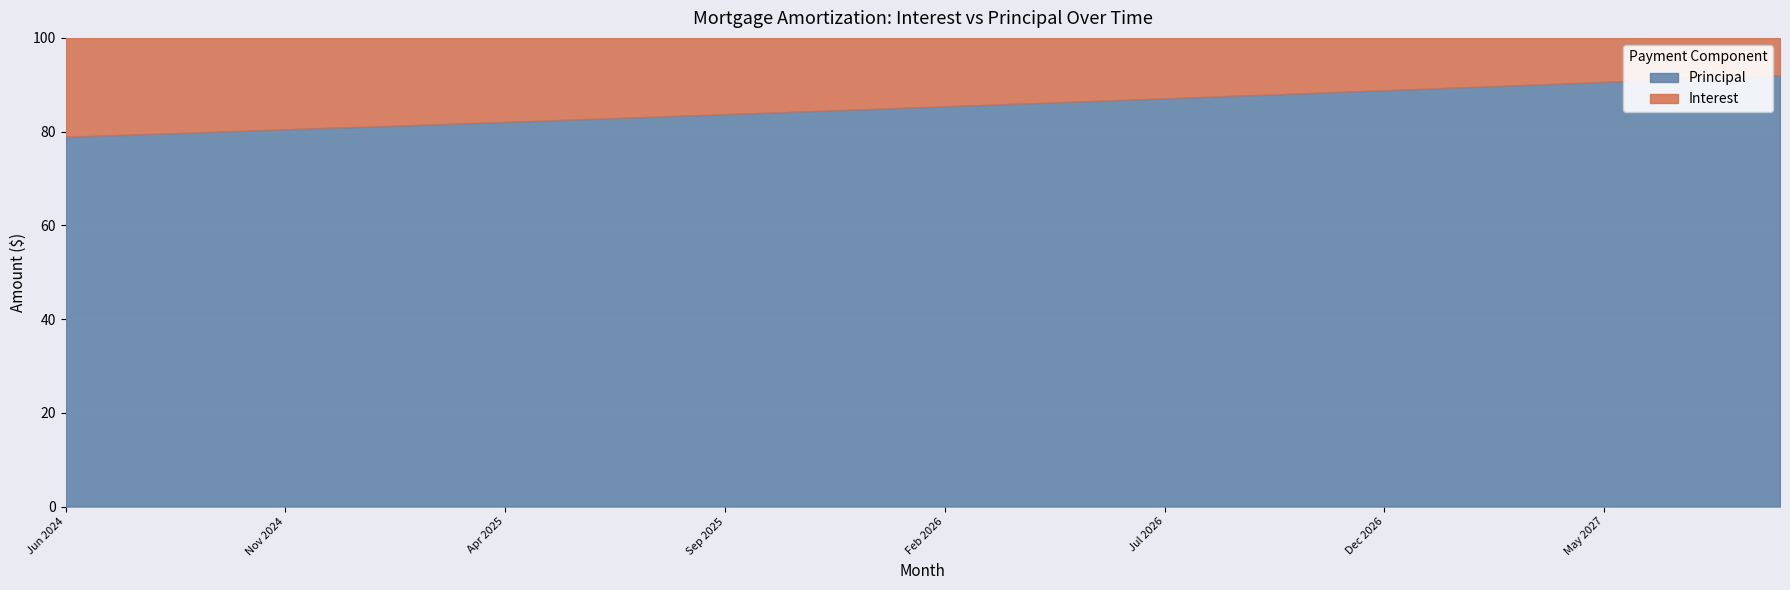

What is the difference between the maximum and minimum values in the Principal series?

13.2